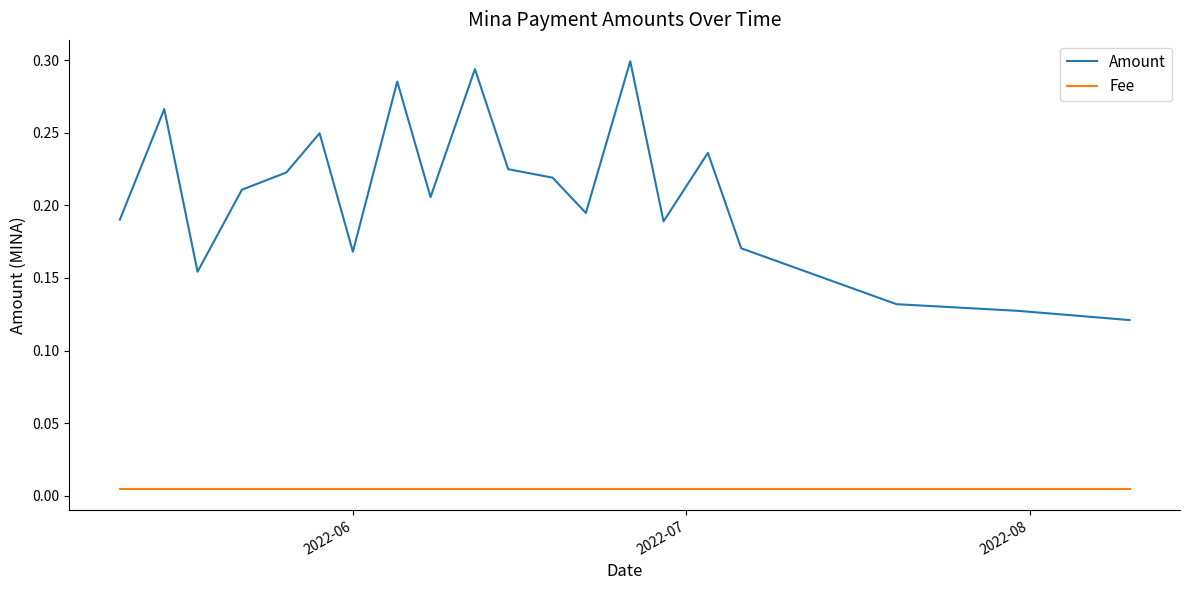

Which series has the largest range (max minus min)?

Amount